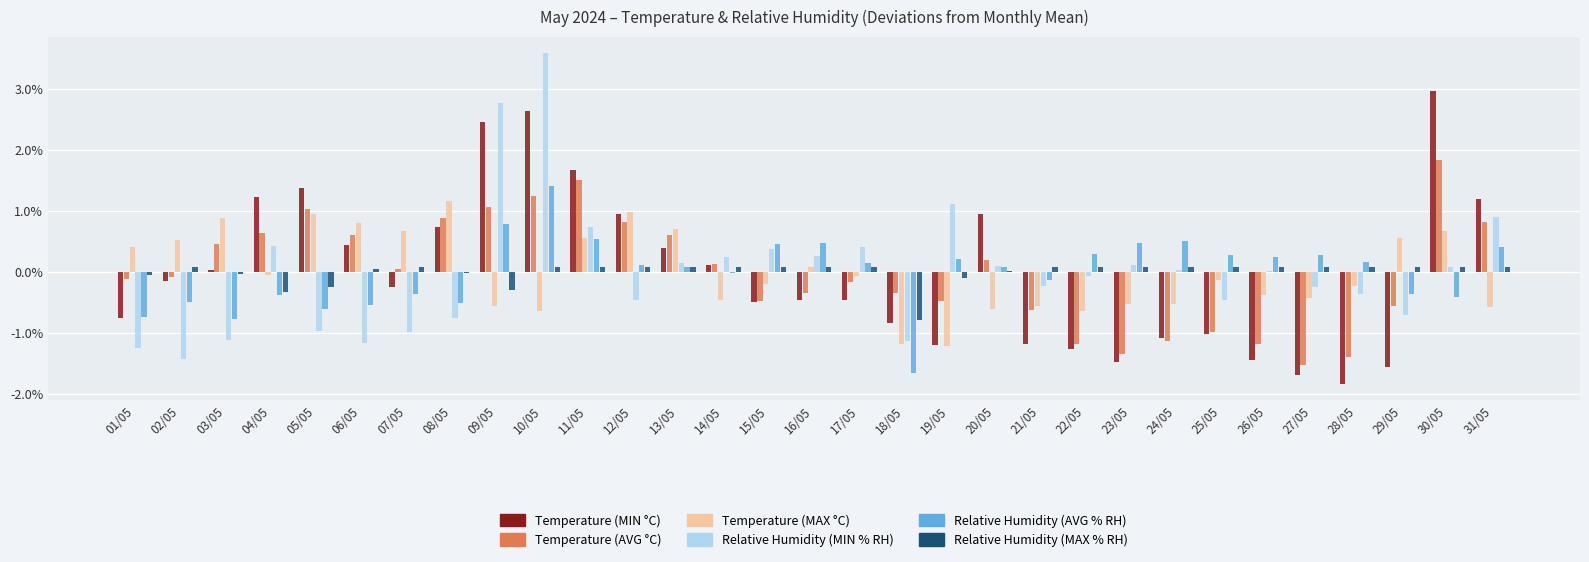

At which label does Temperature (AVG °C) first exceed 0?

03/05